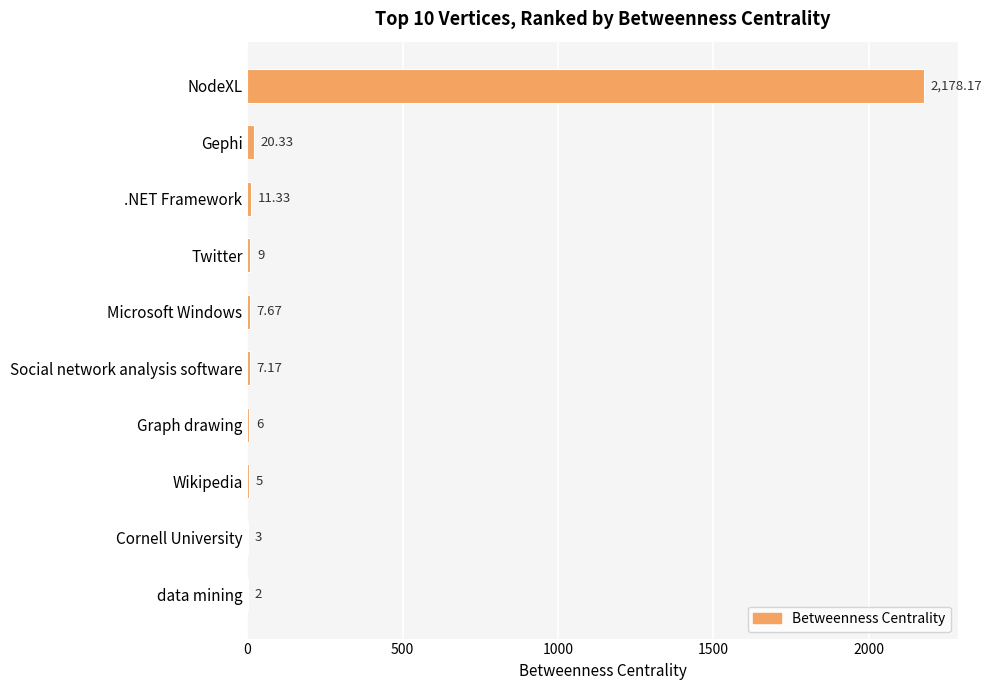

What is the ratio of the value at Twitter to the value at Cornell University?

3.0